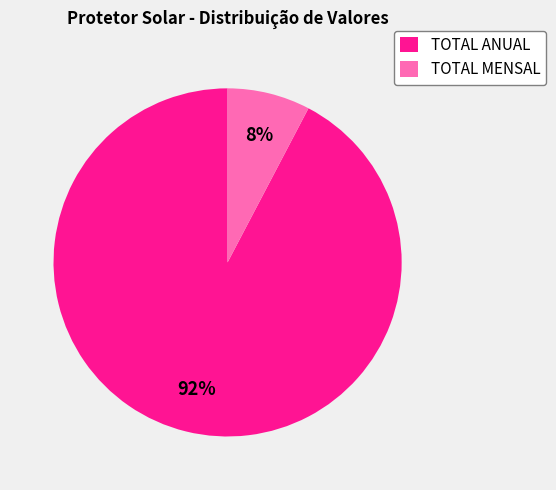

The TOTAL ANUAL slice represents 92% of the pie. True or false?

True